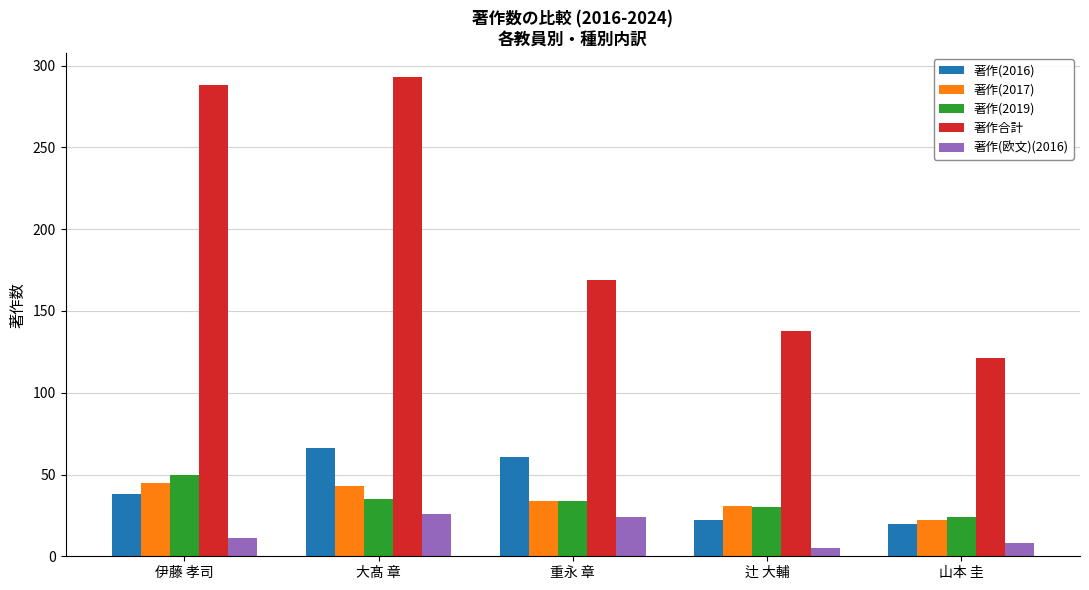

What is the value of the 著作(2019) bar at the 1st from the left?

50